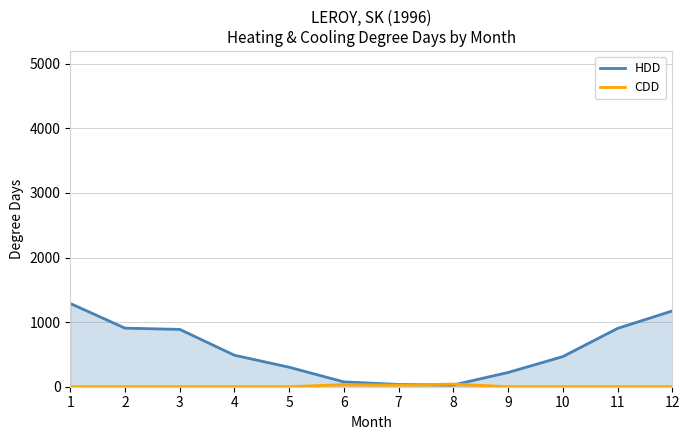

Which series has the largest range (max minus min)?

HDD